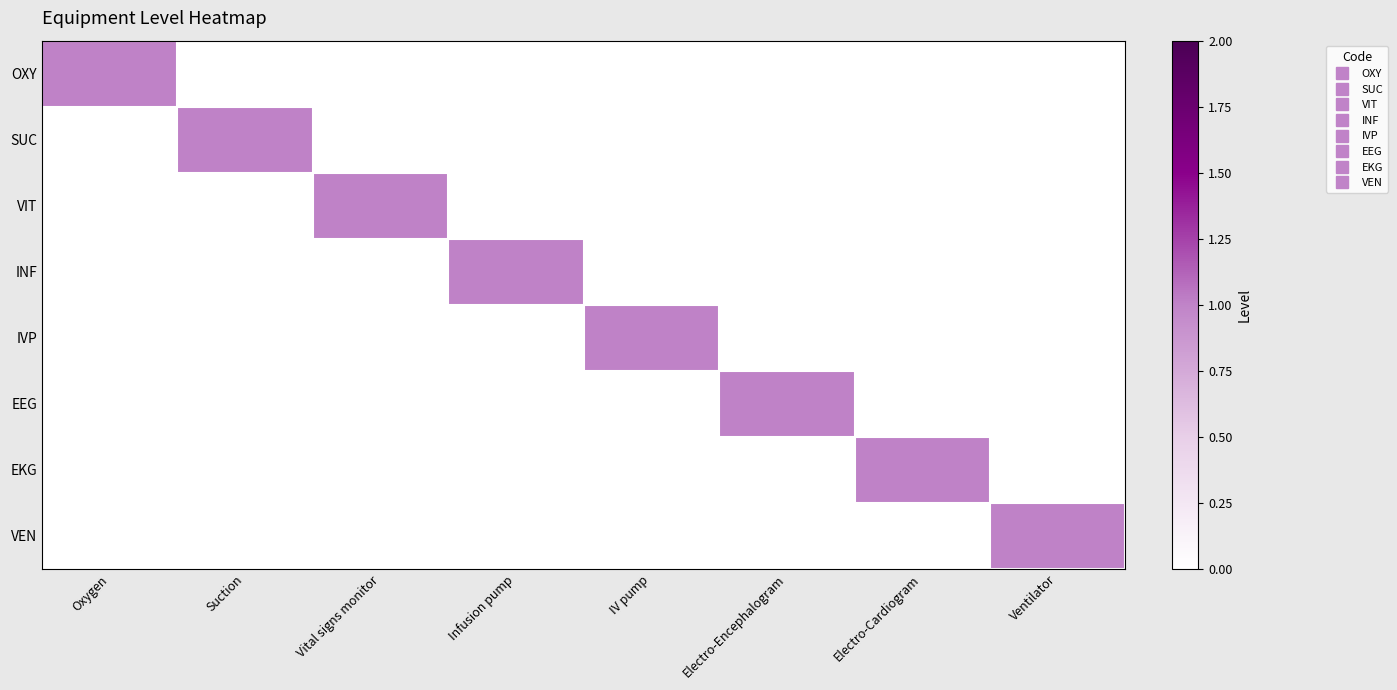

At how many categories does at least one series exceed 0?

8